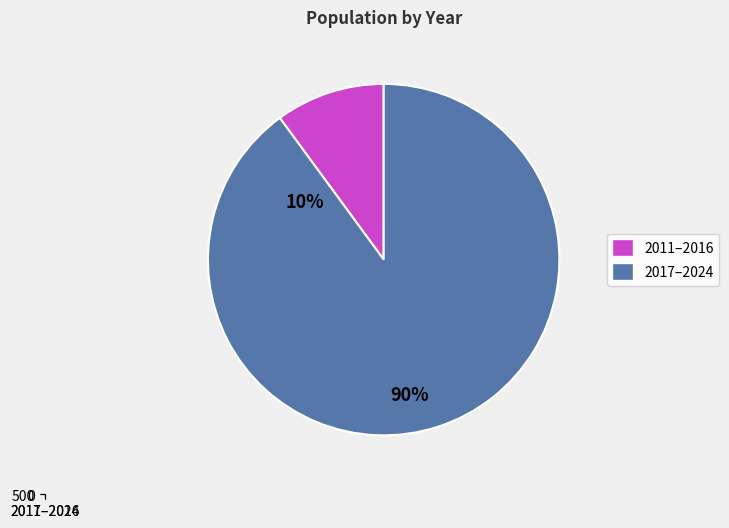

How many slices are in this pie chart?

2